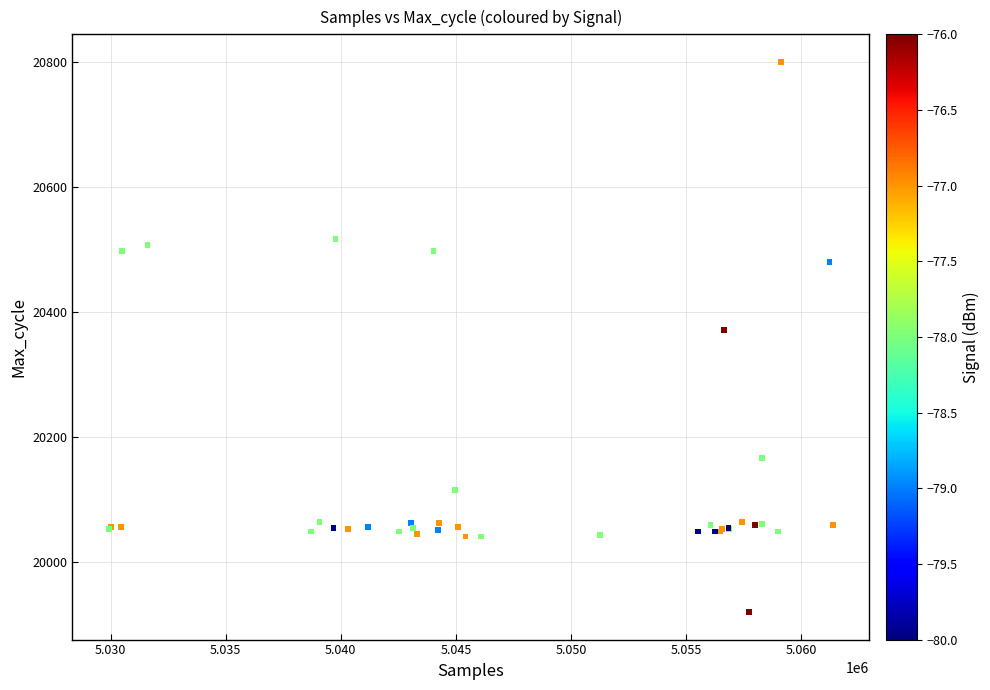

What Y value in the scatter plot is closest to 20360?

20371